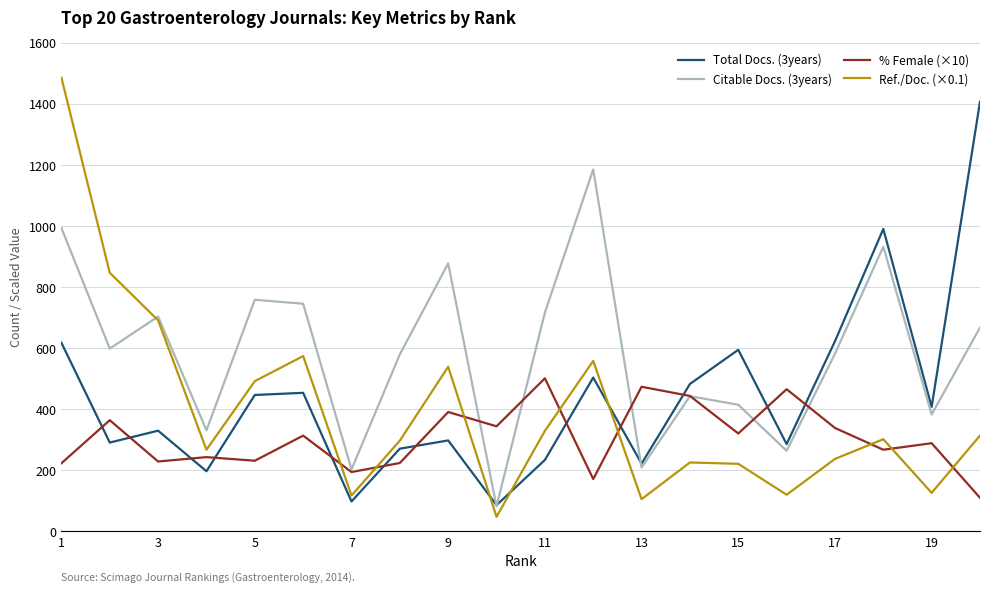

Does the chart display data point markers on the line(s)?

No